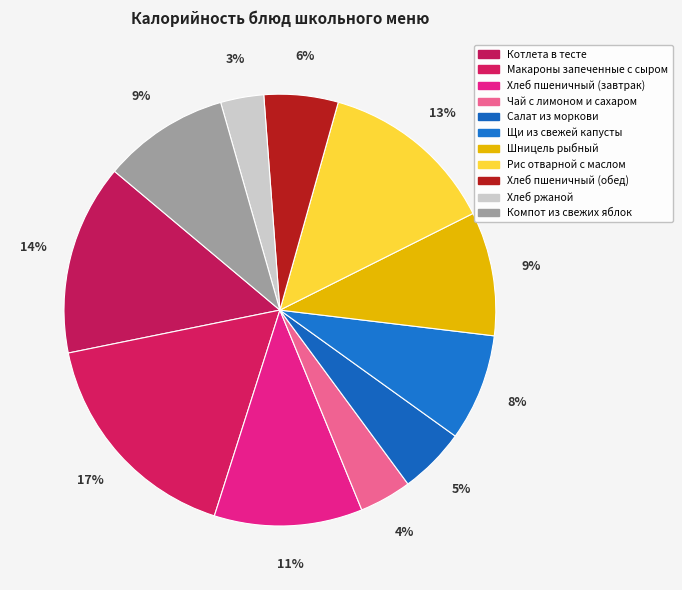

Is it true that Салат из моркови is 5% of the pie?

True